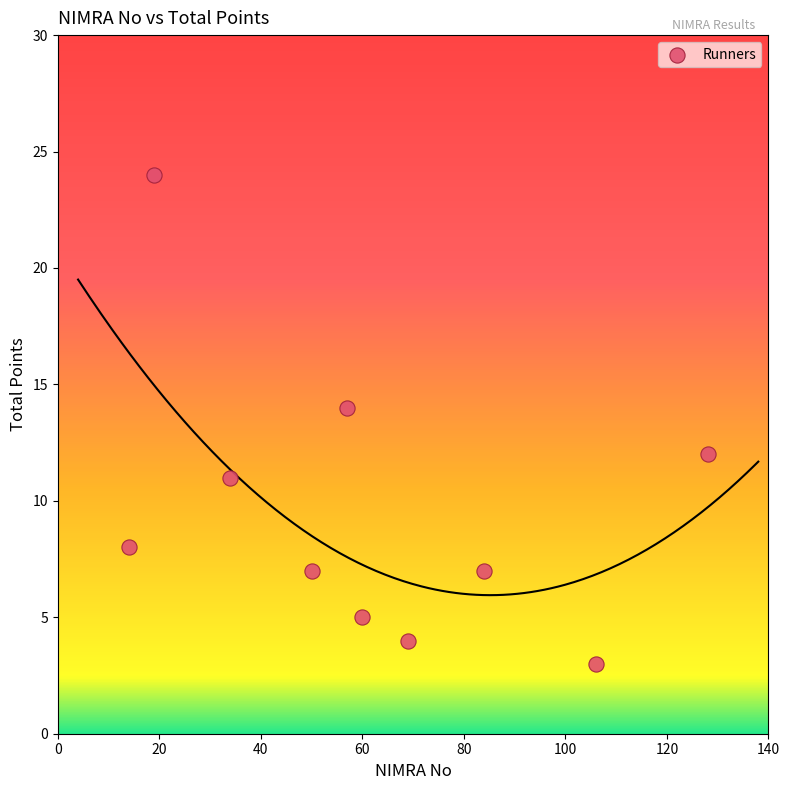

What is the average Y value?

10